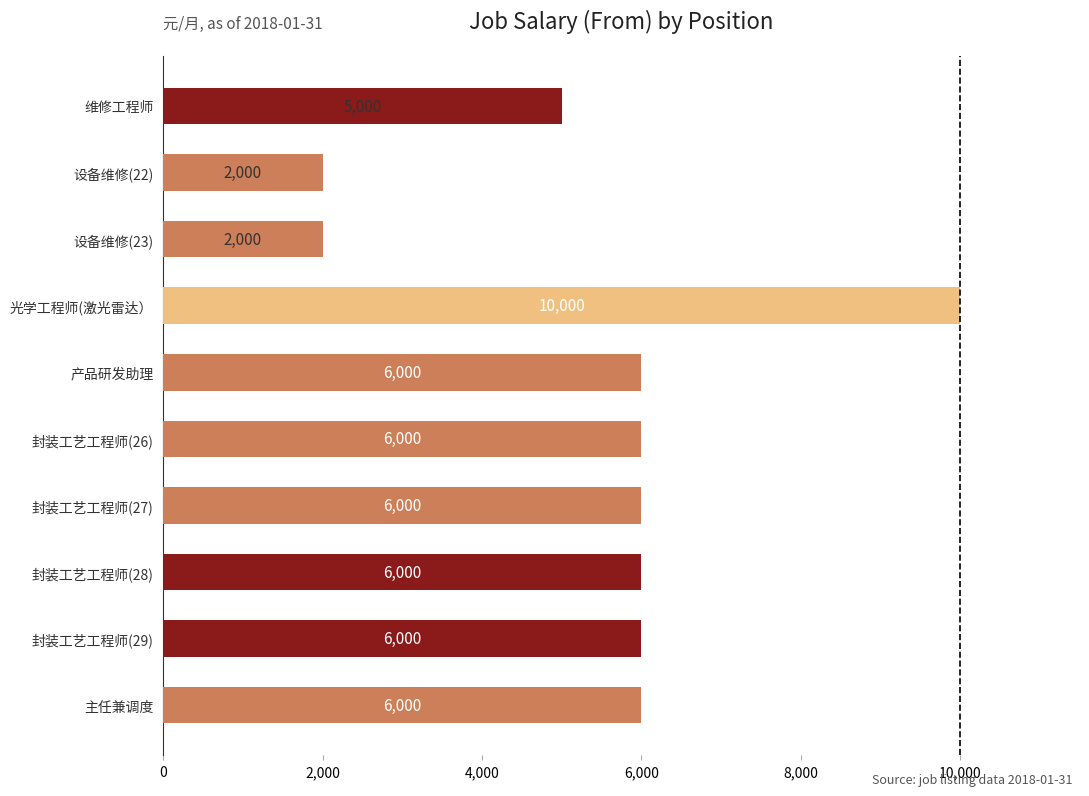

Reading top to bottom, what are all the values shown in this chart?

维修工程师=5000	设备维修(22)=2000	设备维修(23)=2000	光学工程师(激光雷达）=10000	产品研发助理=6000	封装工艺工程师(26)=6000	封装工艺工程师(27)=6000	封装工艺工程师(28)=6000	封装工艺工程师(29)=6000	主任兼调度=6000